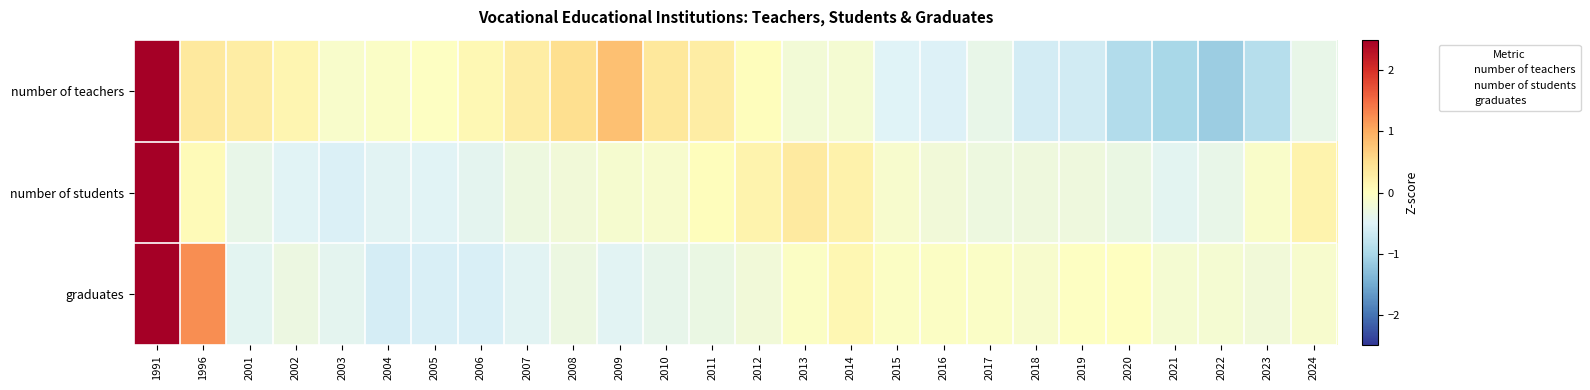

Which category has the highest value across all series?

1991